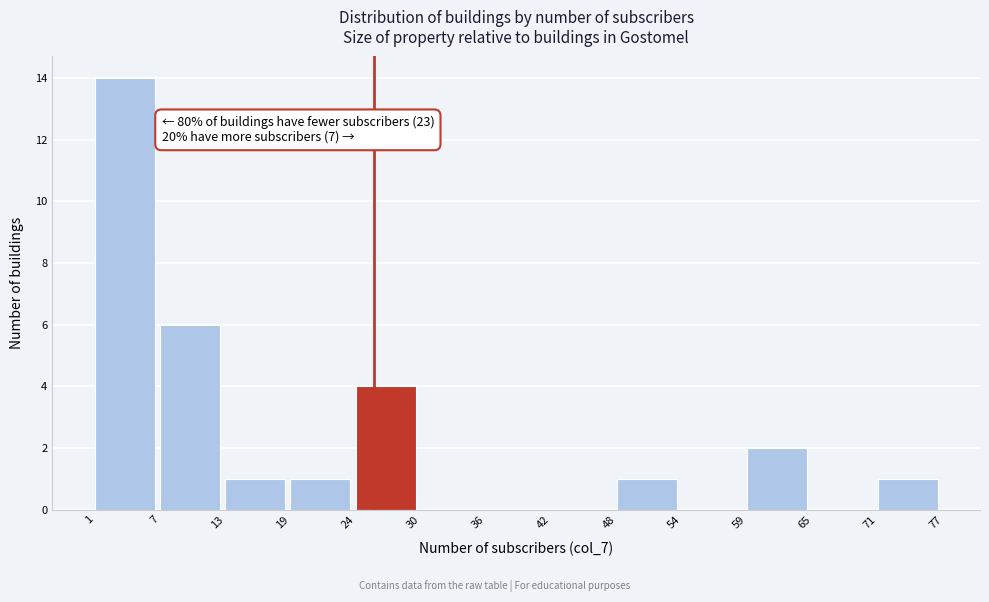

Which range on the x-axis has the tallest bar?

1 to 7